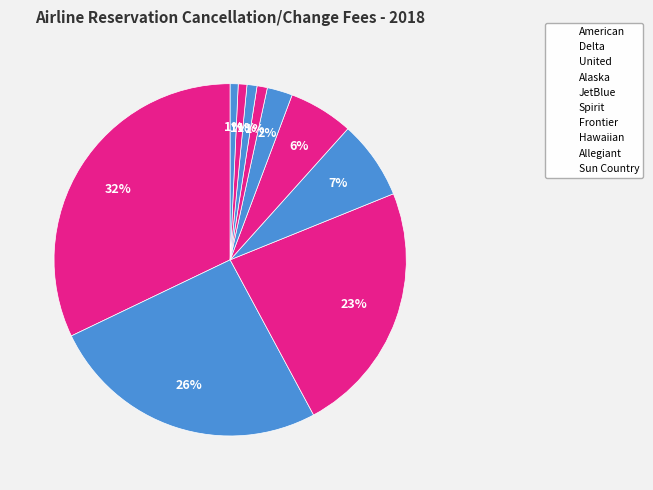

Is there a majority slice in this chart?

No